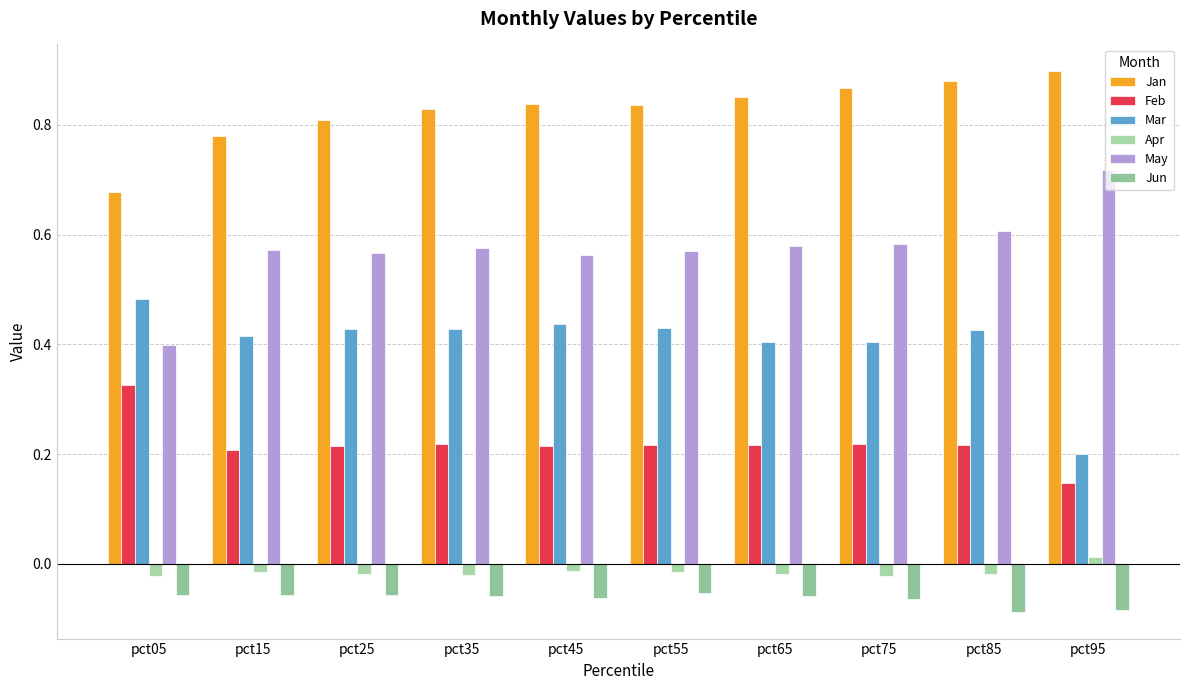

What are all the series names shown in the legend?

Jan, Feb, Mar, Apr, May, Jun